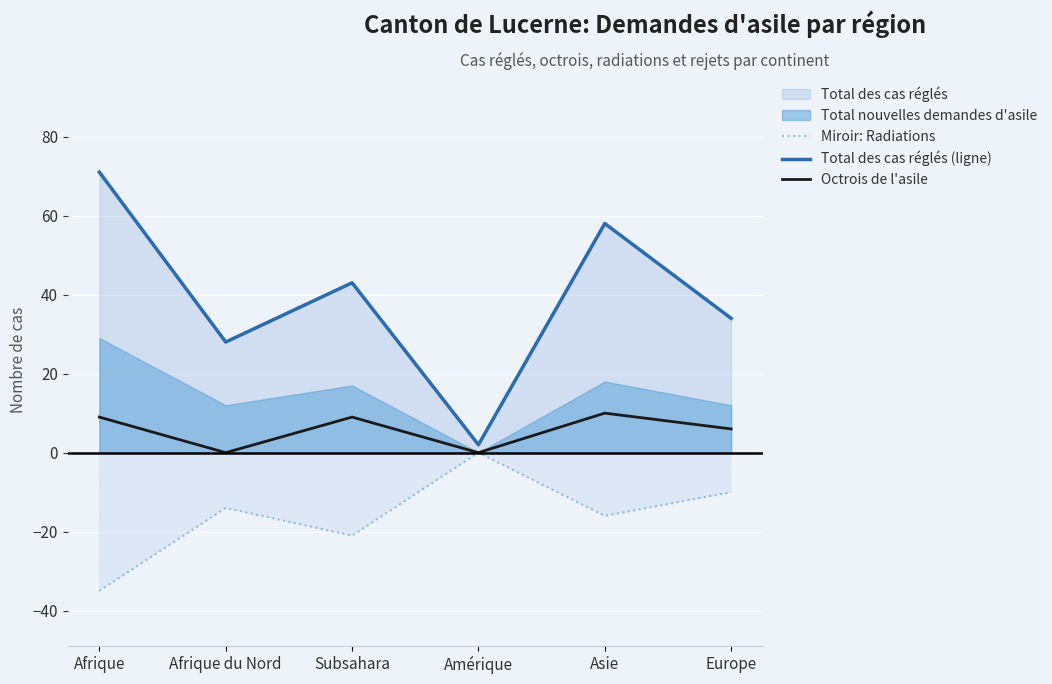

At which category does Octrois de l'asile reach its first local peak?

Subsahara